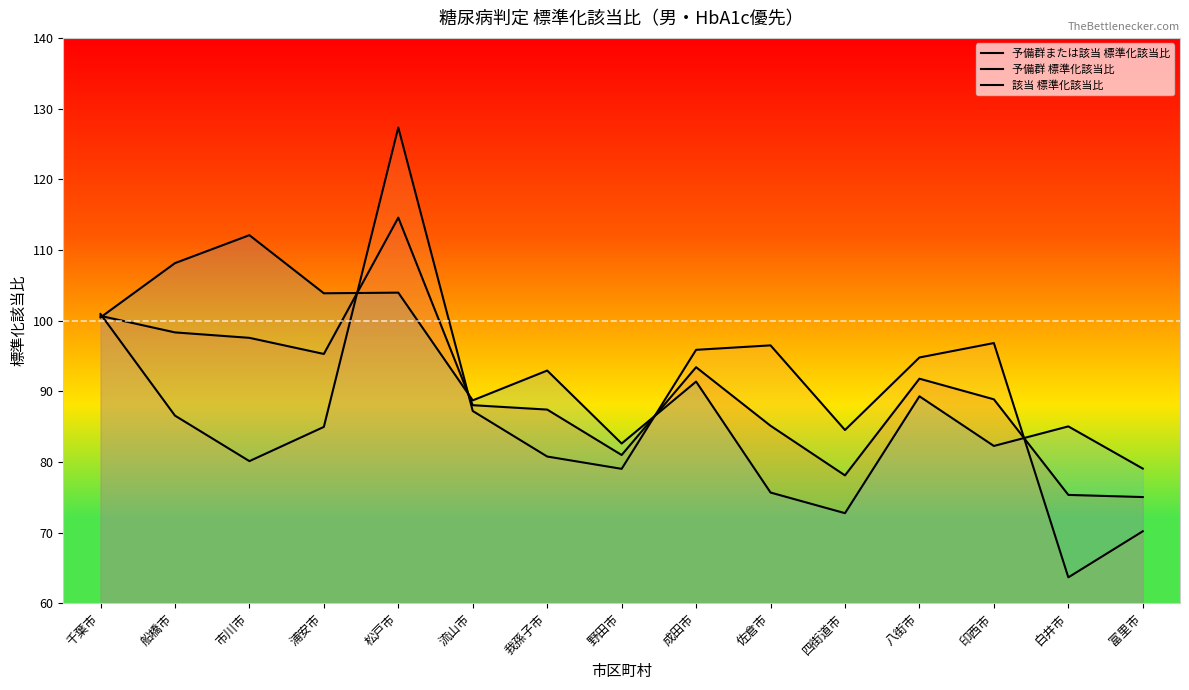

What is the difference between the 予備群 標準化該当比 values at 八街市 and 佐倉市?

1.7